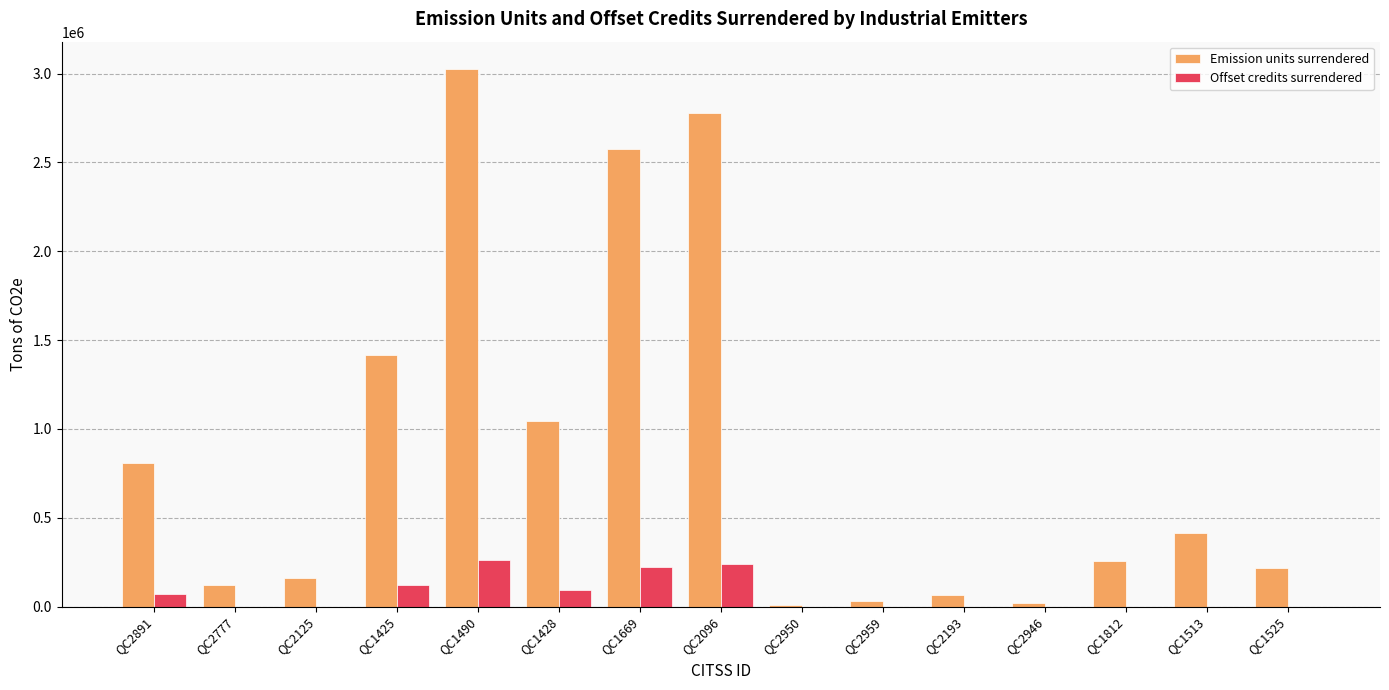

The value of Emission units surrendered at QC2096 is 2778863. True or false?

True